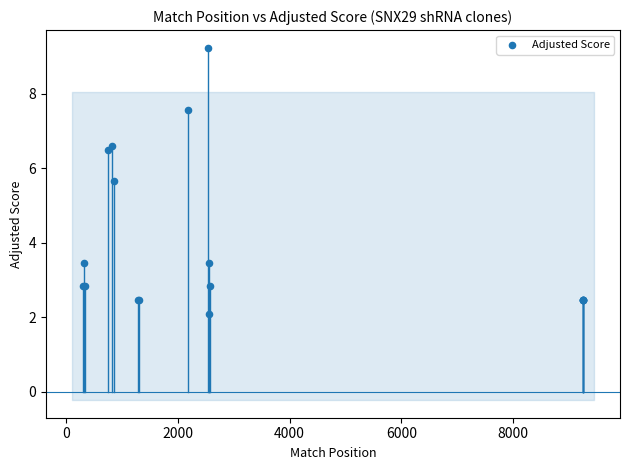

What Y value in the scatter plot is closest to 5?

5.7